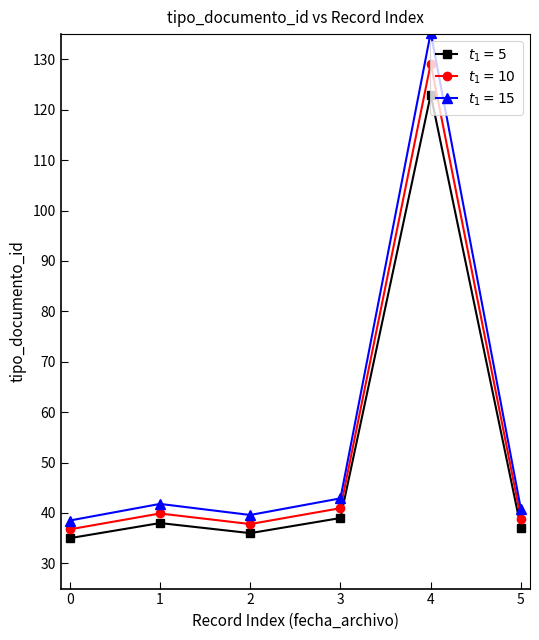

What is the difference between the highest and lowest values at 3?

3.9